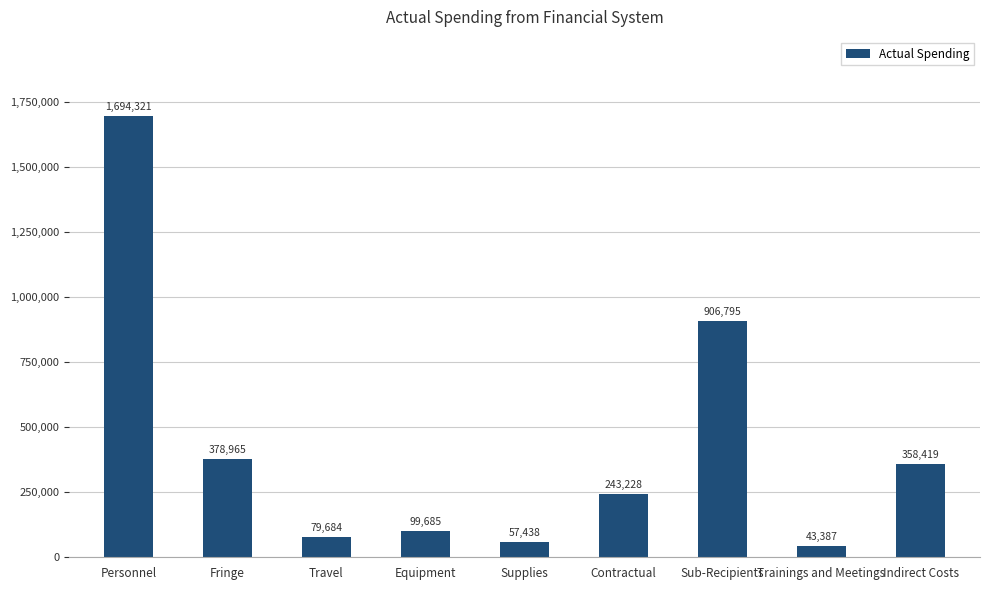

Reading left to right, extract all data points from this chart.

Personnel=1694321	Fringe=378965	Travel=79684	Equipment=99685	Supplies=57438	Contractual=243228	Sub-Recipients=906795	Trainings and Meetings=43387	Indirect Costs=358419